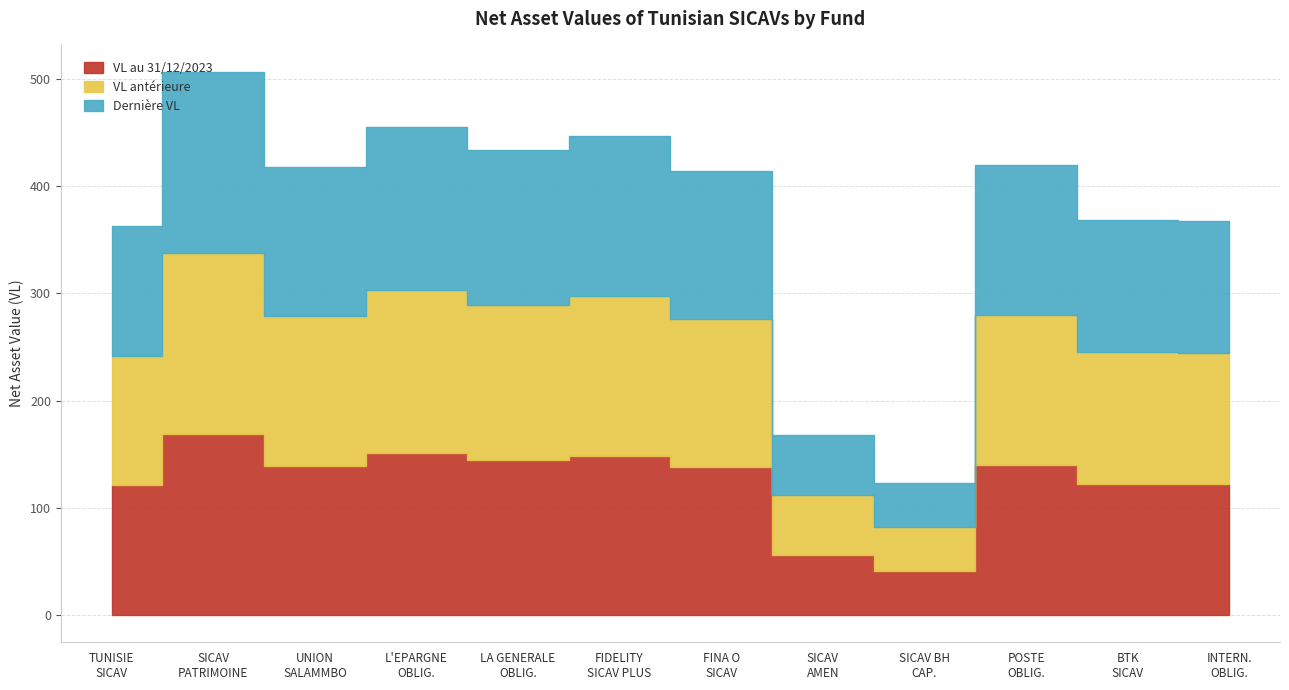

What is the average value of the Derniere VL series?

124.7